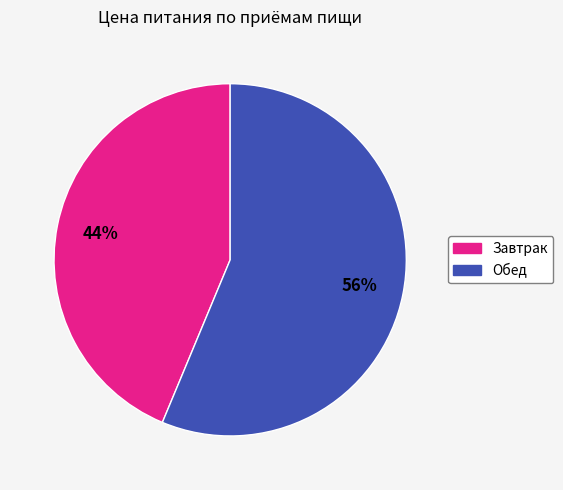

How many segments does this pie chart have?

2